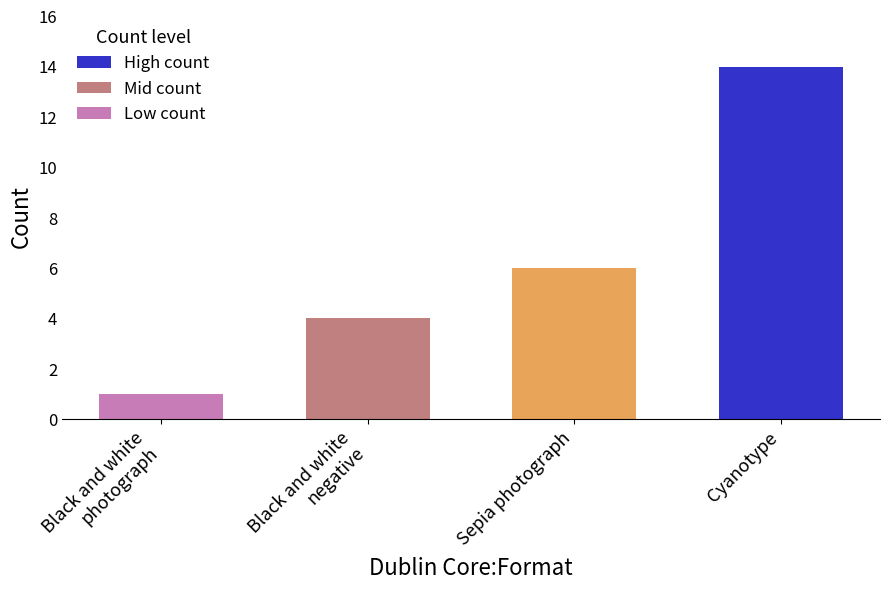

What is the label of the 3rd bar from the right?

Black and white
negative